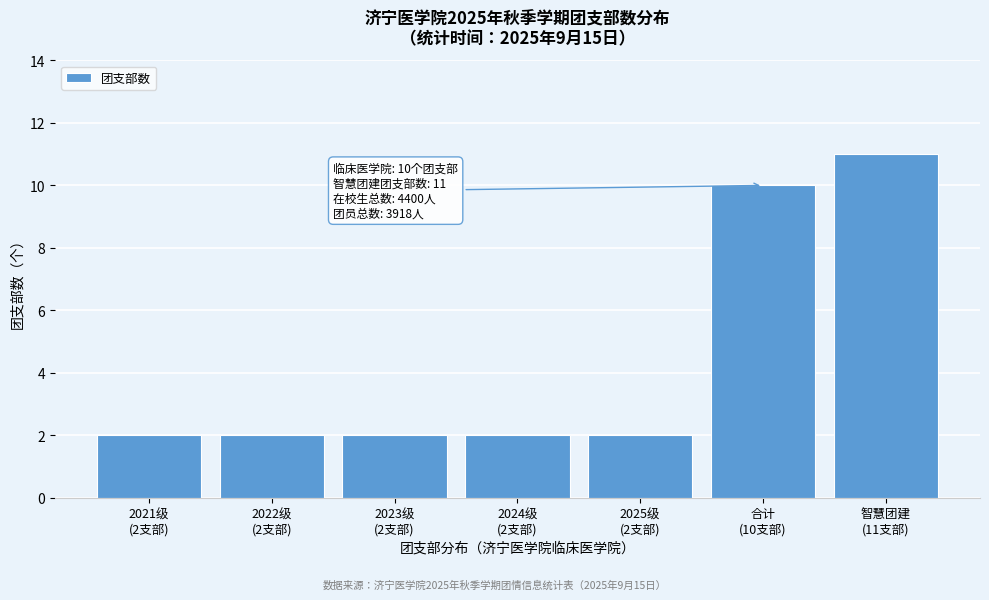

Reading right to left, what are all the values shown in this chart?

11	10	2	2	2	2	2